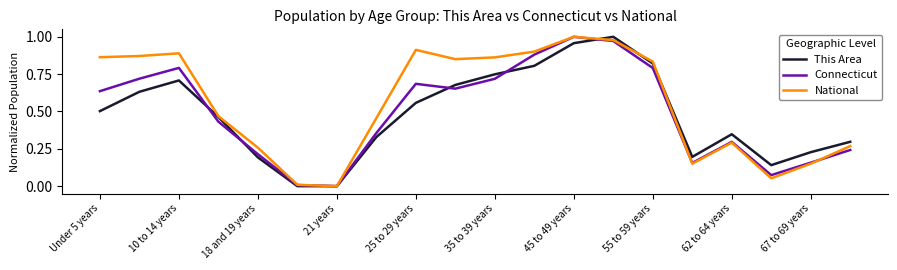

Which series has the largest total across all categories?

National